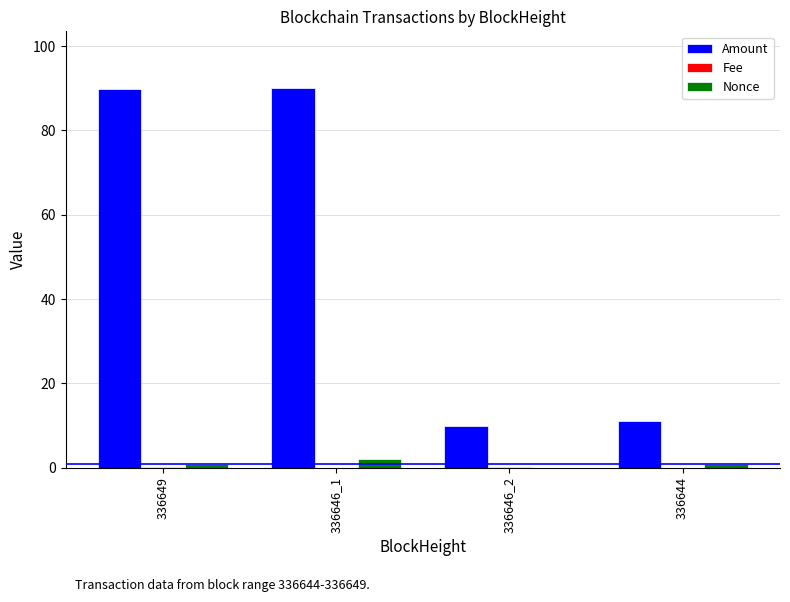

Are the bars grouped side by side (vs. stacked)?

Yes